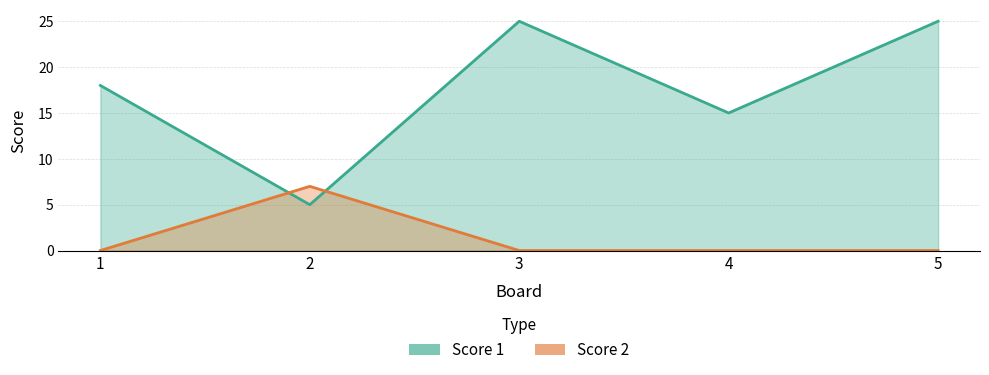

True or false: Score 1_line has a value of 6 at 4.

False